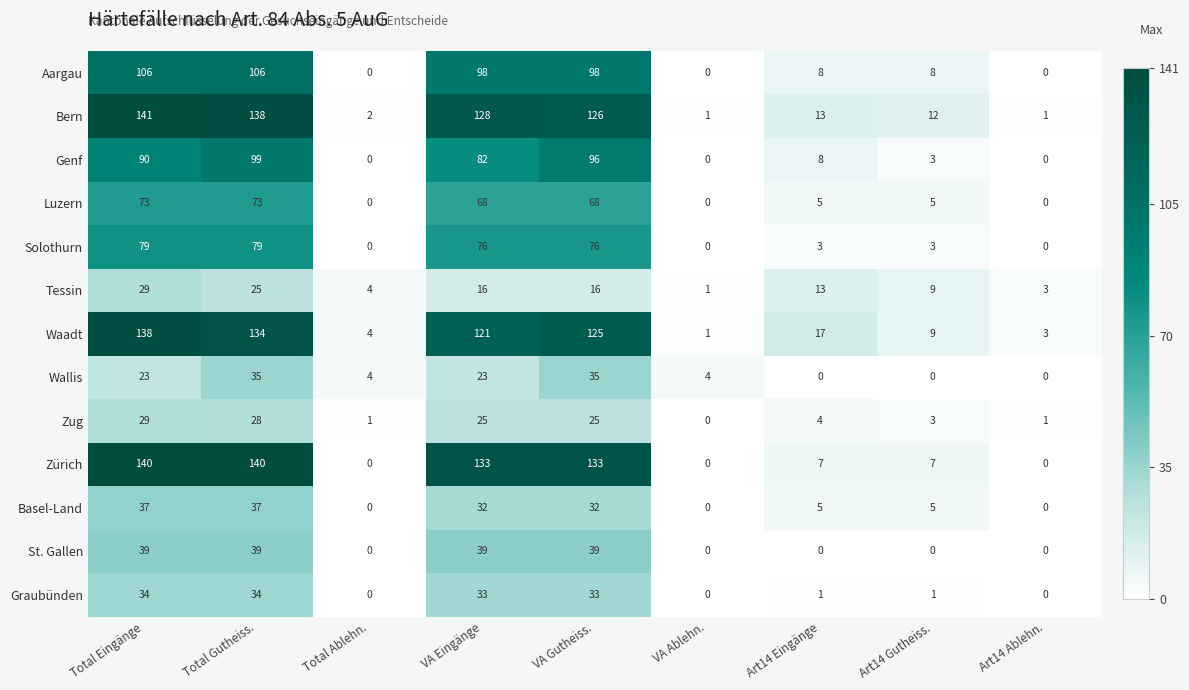

How many data points in Wallis are less than 4?

3